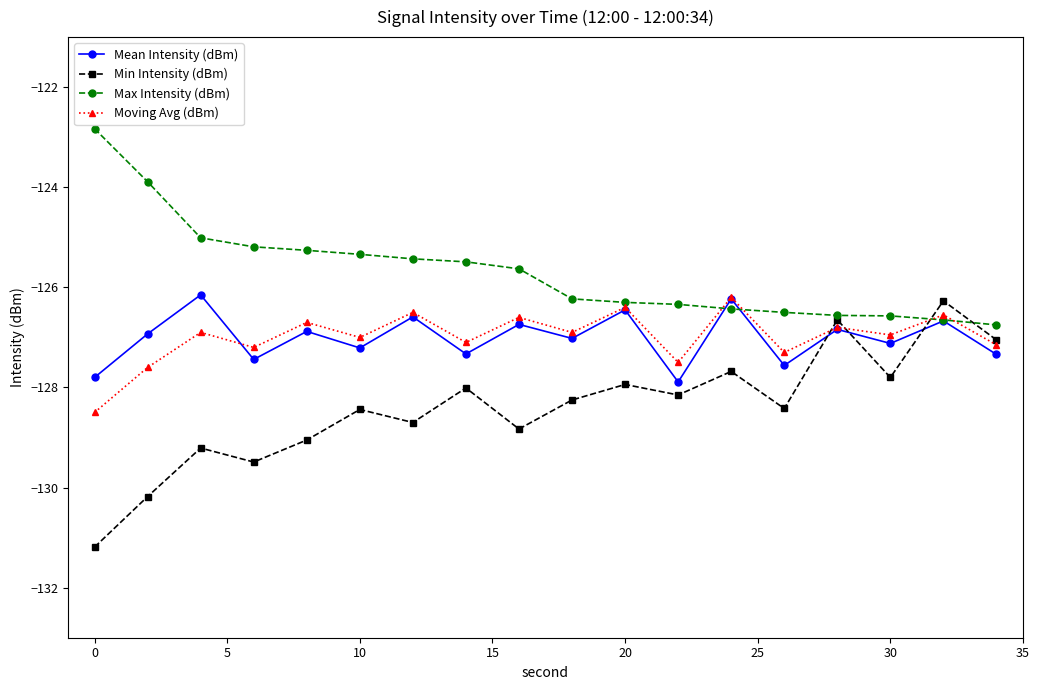

What is the difference between the second highest and minimum values in the Max Intensity (dBm) series?

2.9